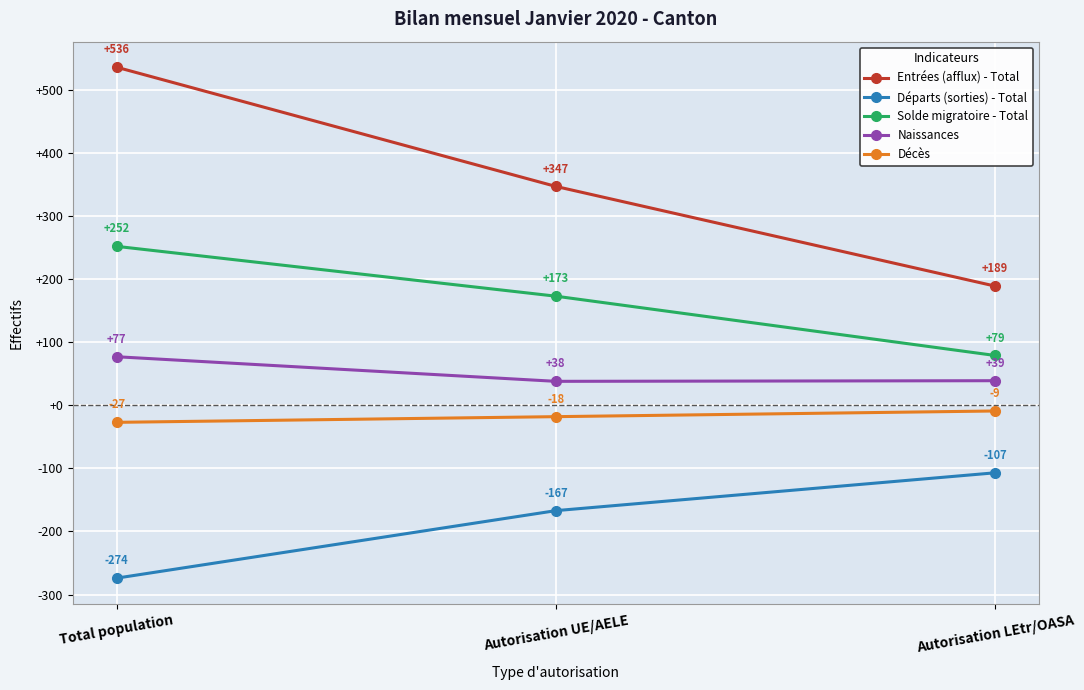

How many series are shown in this chart?

5